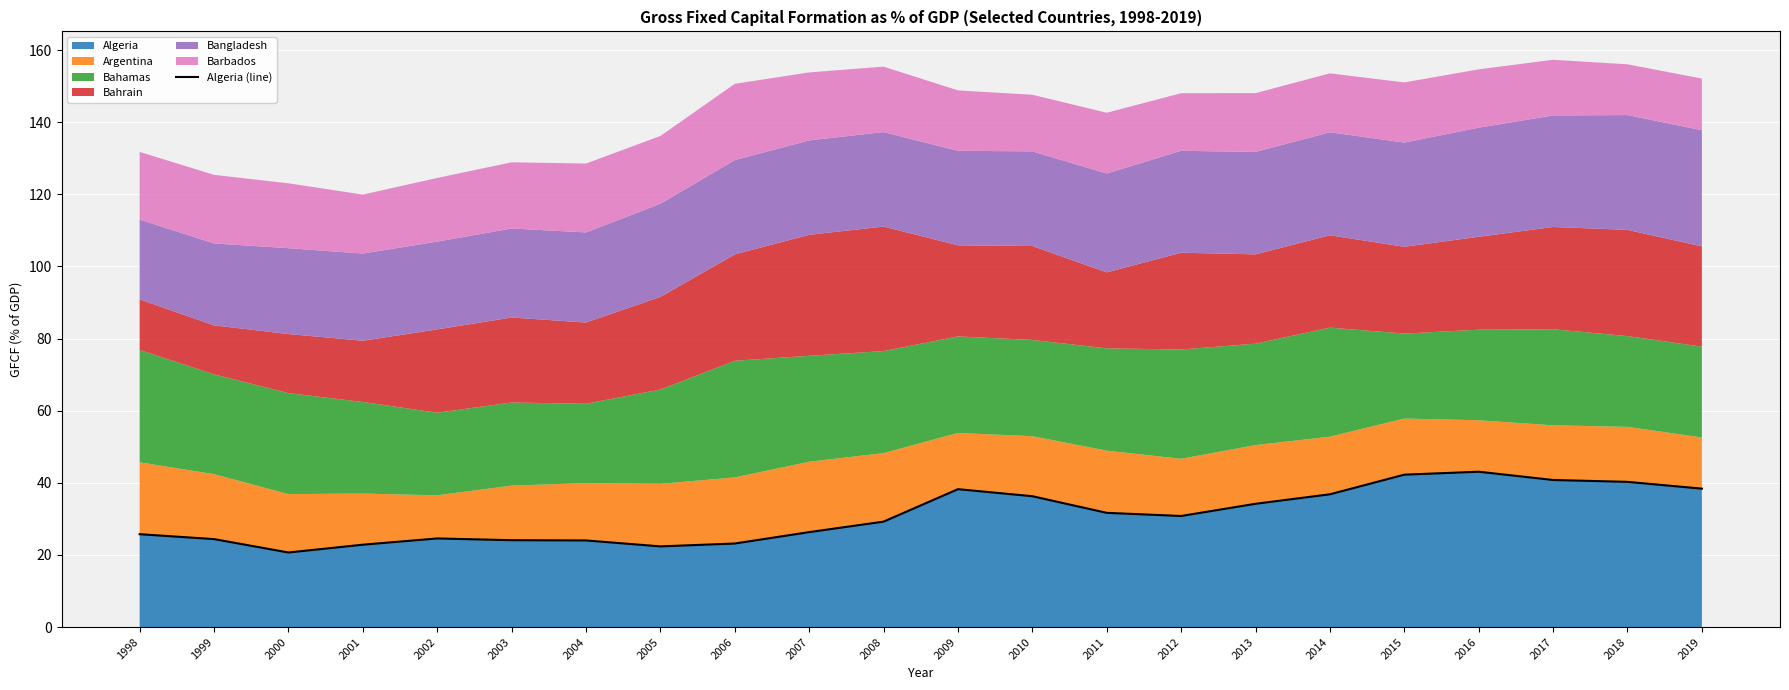

What is the approximate value at 2013?

34.2